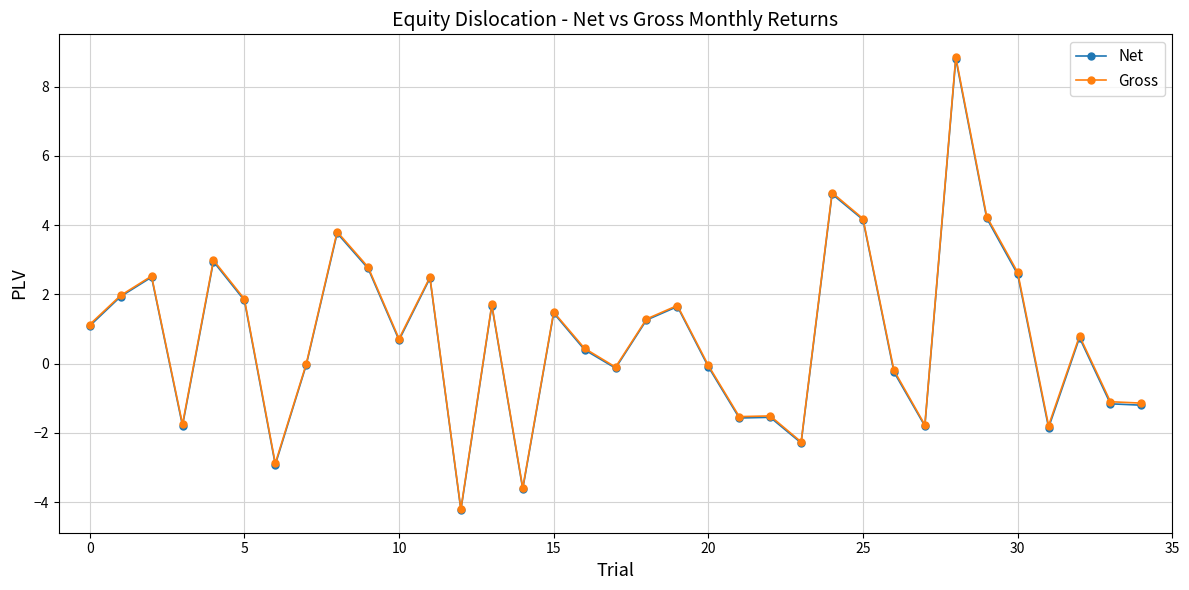

What is the smallest value displayed?

-4.2